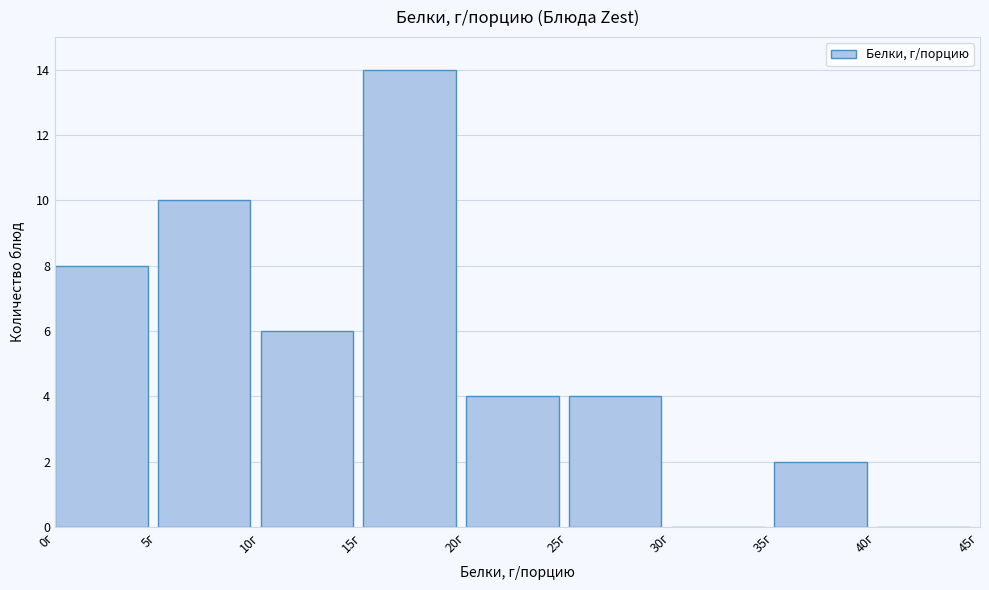

Which range on the x-axis has the tallest bar?

15 to 20